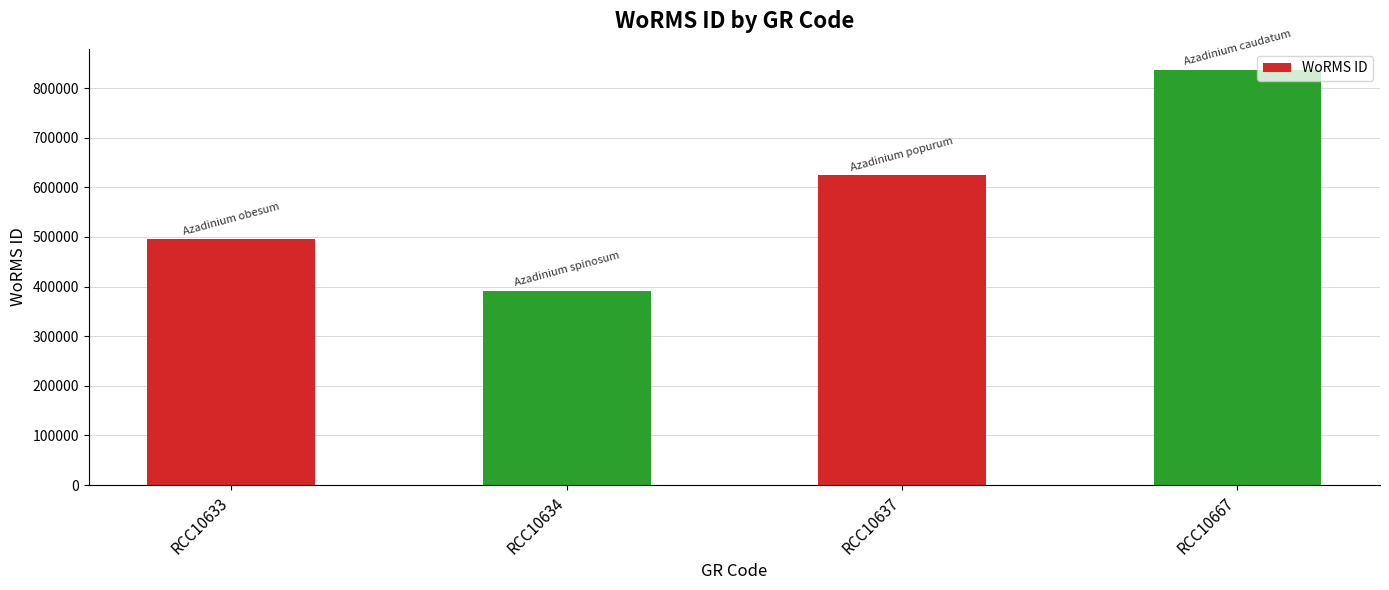

Does the chart contain stacked bars?

No